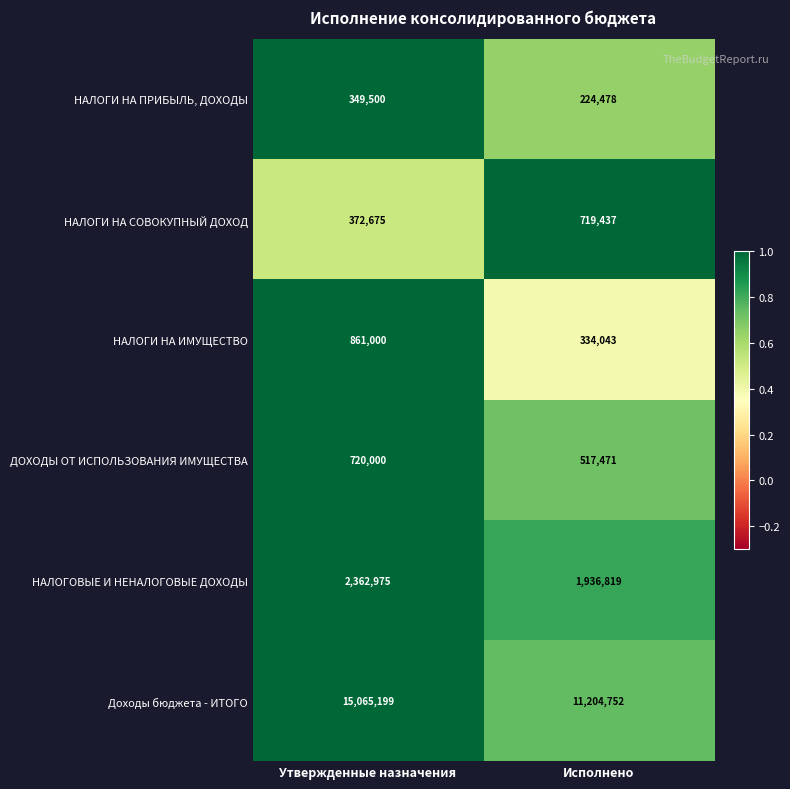

What is the sum of all НАЛОГИ НА ИМУЩЕСТВО values?

1195043